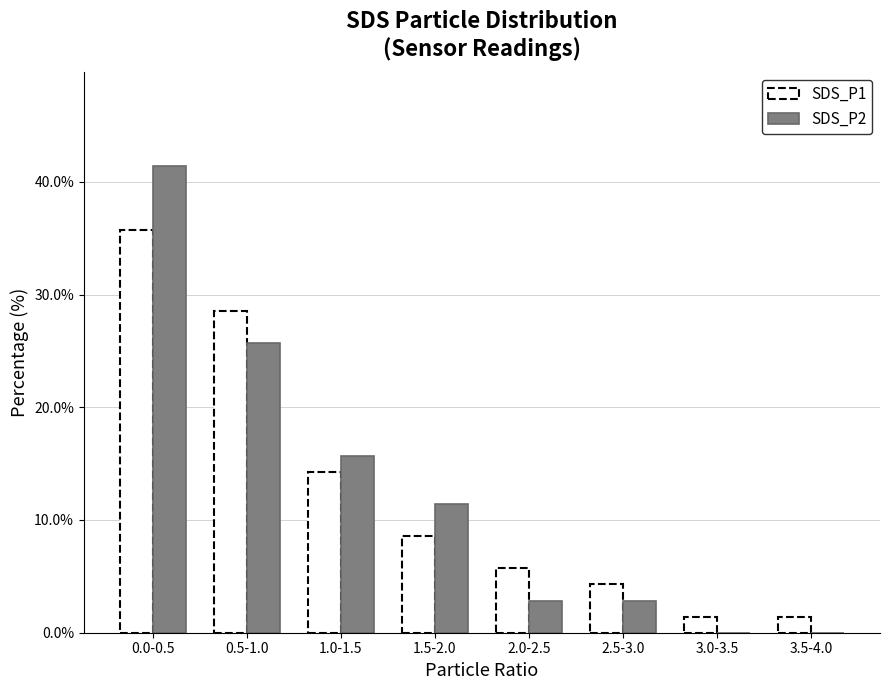

Reading left to right, extract all data points from this chart.

SDS_P1: 0.0-0.5=35.7	0.5-1.0=28.6	1.0-1.5=14.3	1.5-2.0=8.6	2.0-2.5=5.7	2.5-3.0=4.3	3.0-3.5=1.4	3.5-4.0=1.4
SDS_P2: 0.0-0.5=41.4	0.5-1.0=25.7	1.0-1.5=15.7	1.5-2.0=11.4	2.0-2.5=2.9	2.5-3.0=2.9	3.0-3.5=0.0	3.5-4.0=0.0